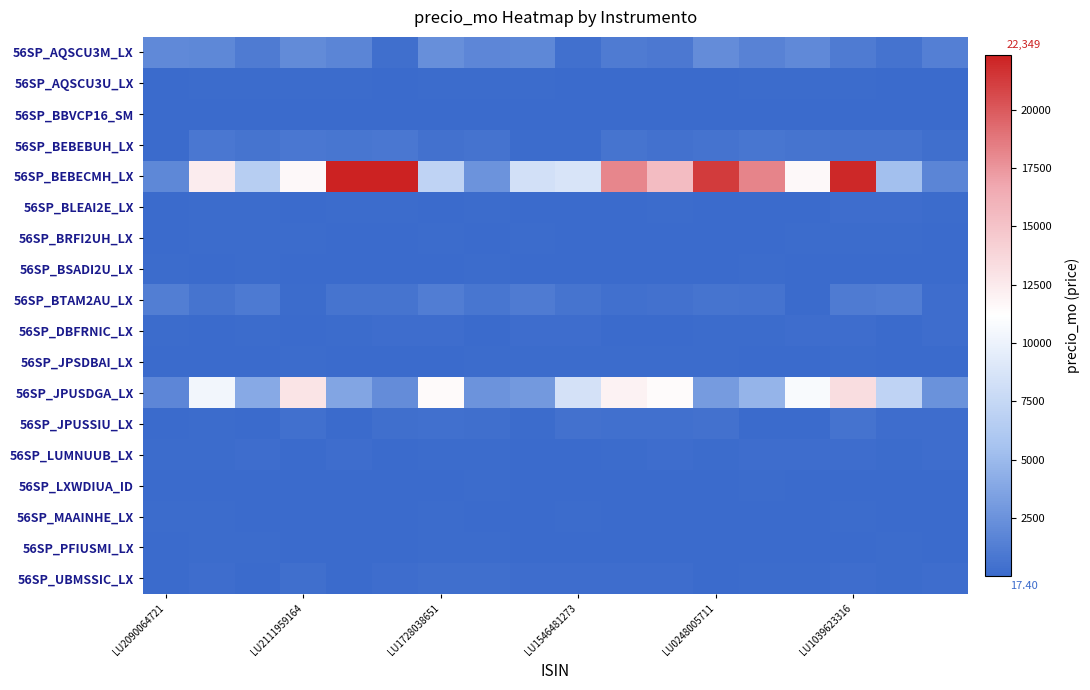

Count the number of categories in the chart.

18